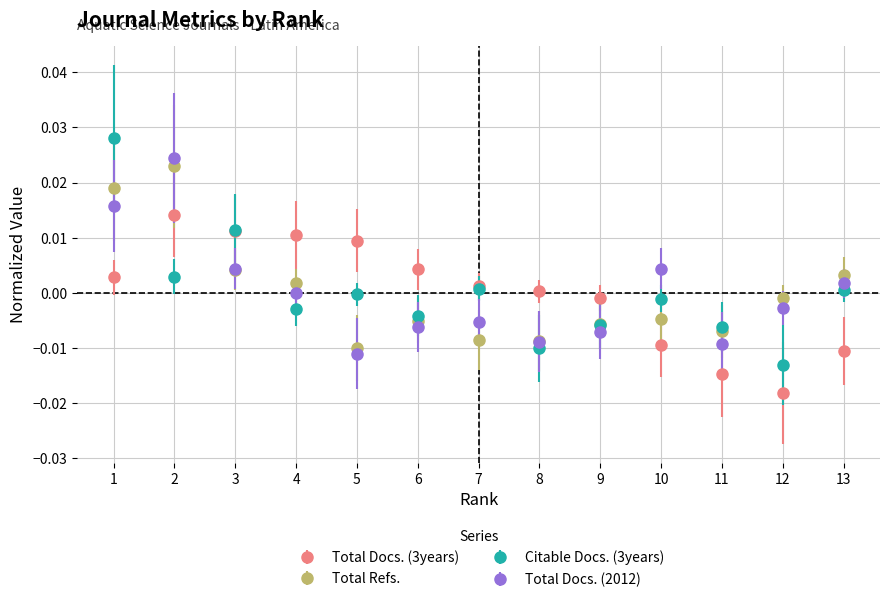

How many series are shown in this chart?

4